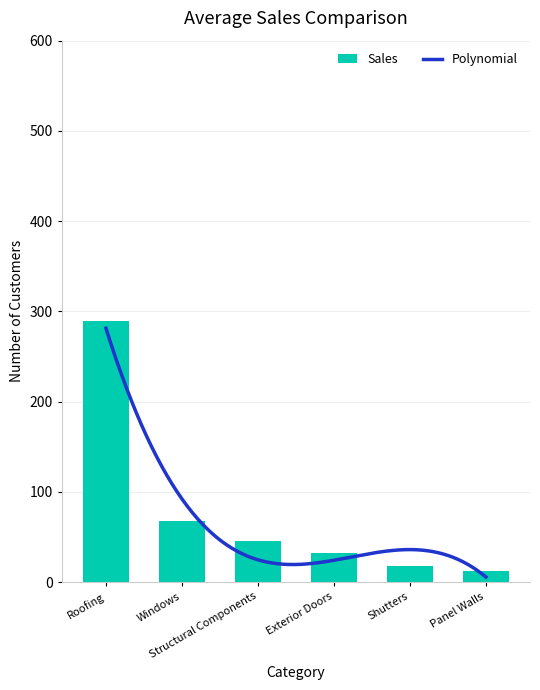

Count the number of values greater than 45.

2